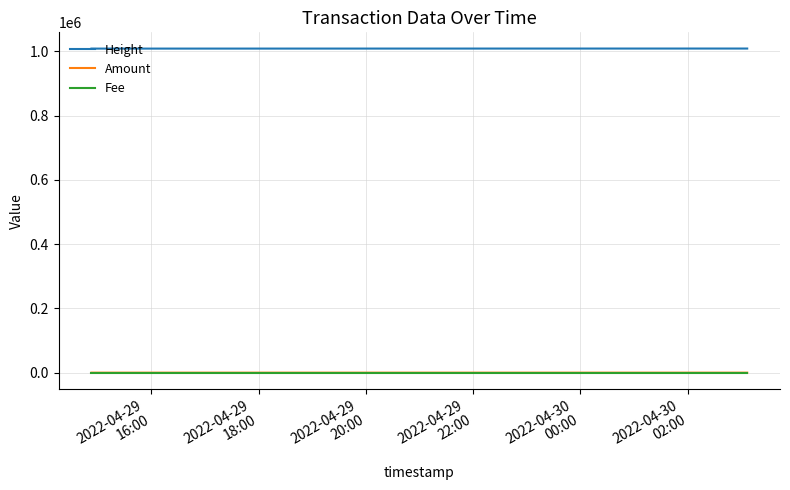

How many distinct data groups are displayed?

3